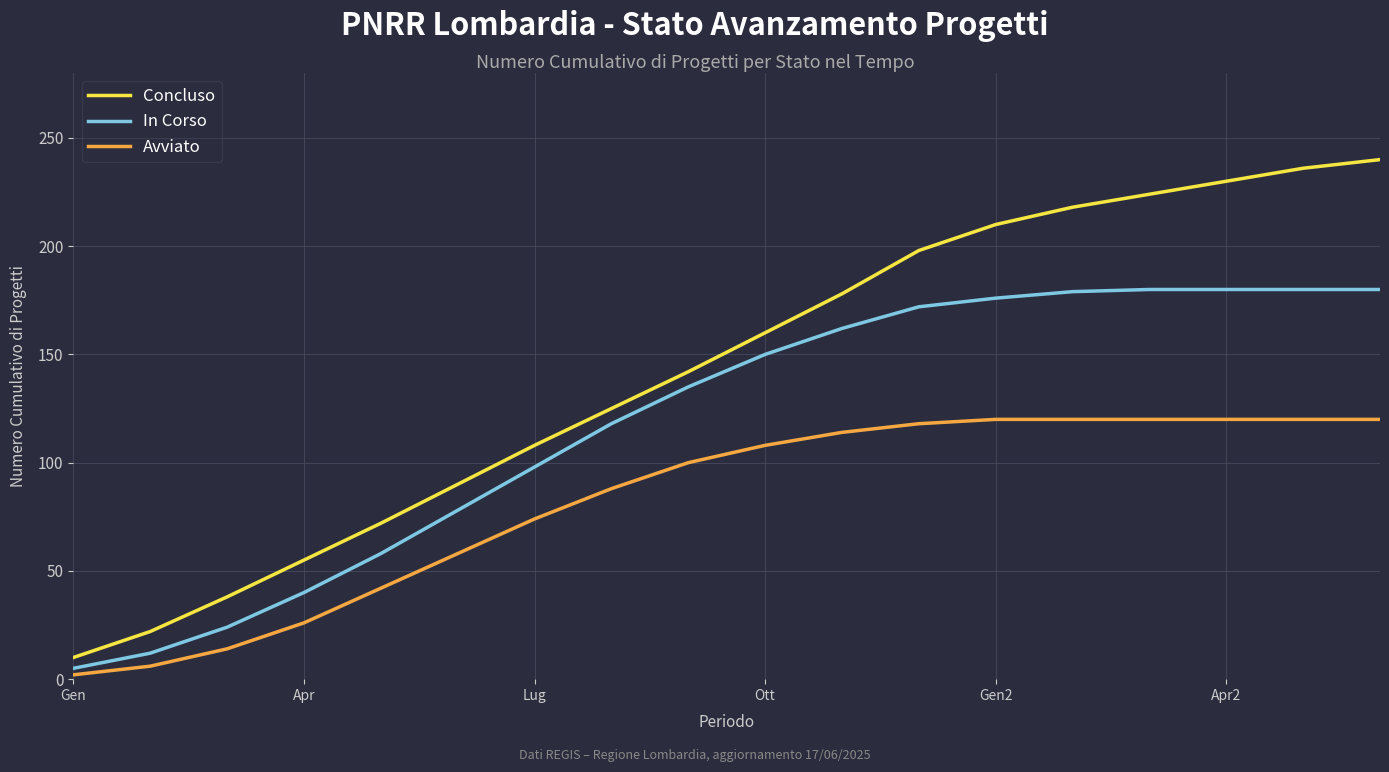

List the series in order of their overall mean, lowest first.

Avviato, In Corso, Concluso